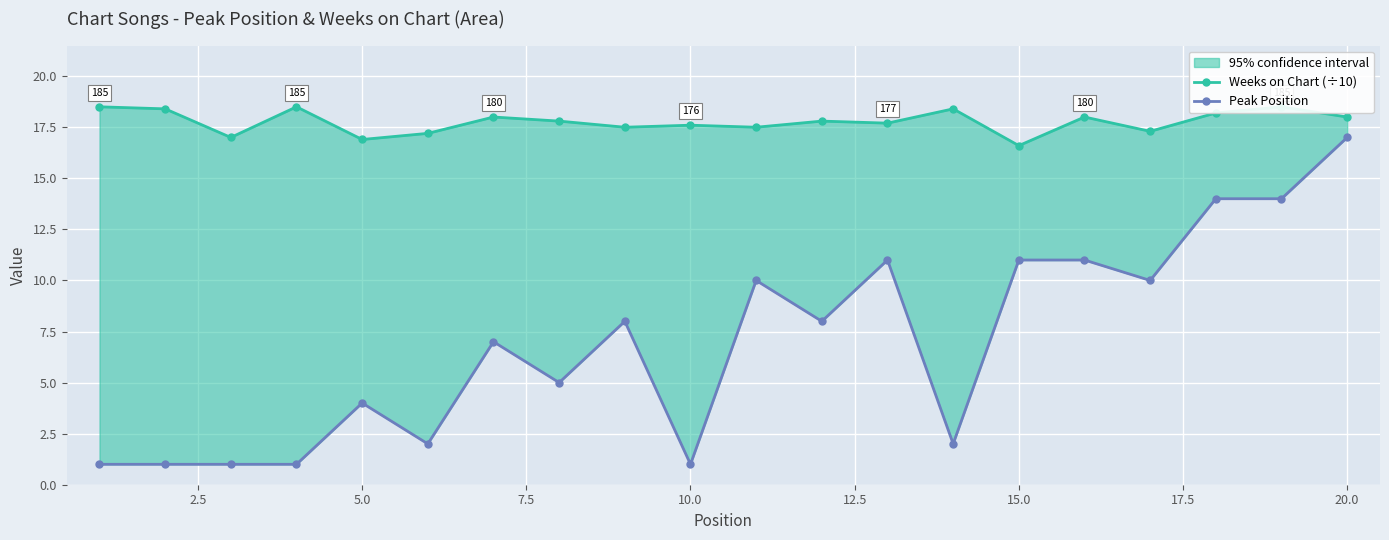

True or false: Weeks on Chart (÷10) has a value of 8.4 at 15.

False